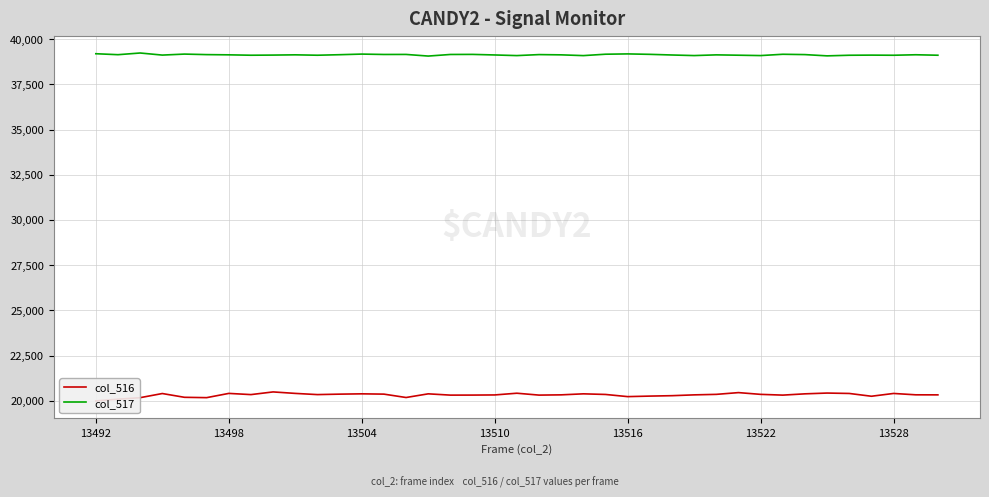

How many interior local peaks does the col_517 series have?

12